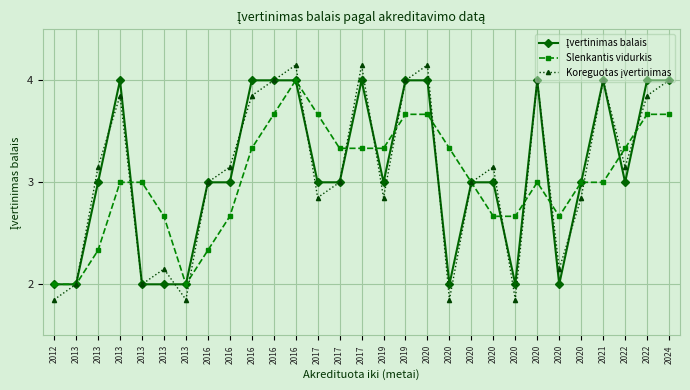

Read the Koreguotas įvertinimas value at 2013.

1.9